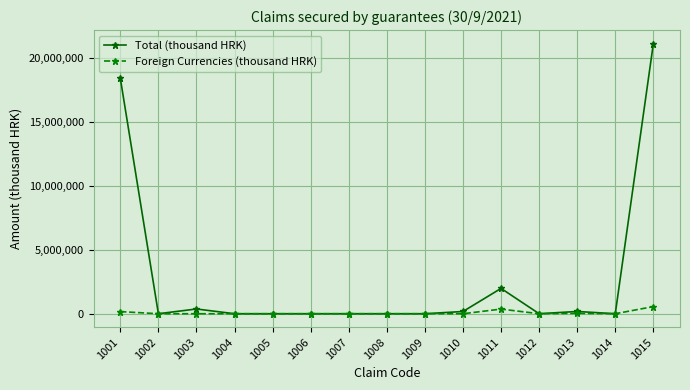

What is the maximum value for Foreign Currencies (thousand HRK)?

558482